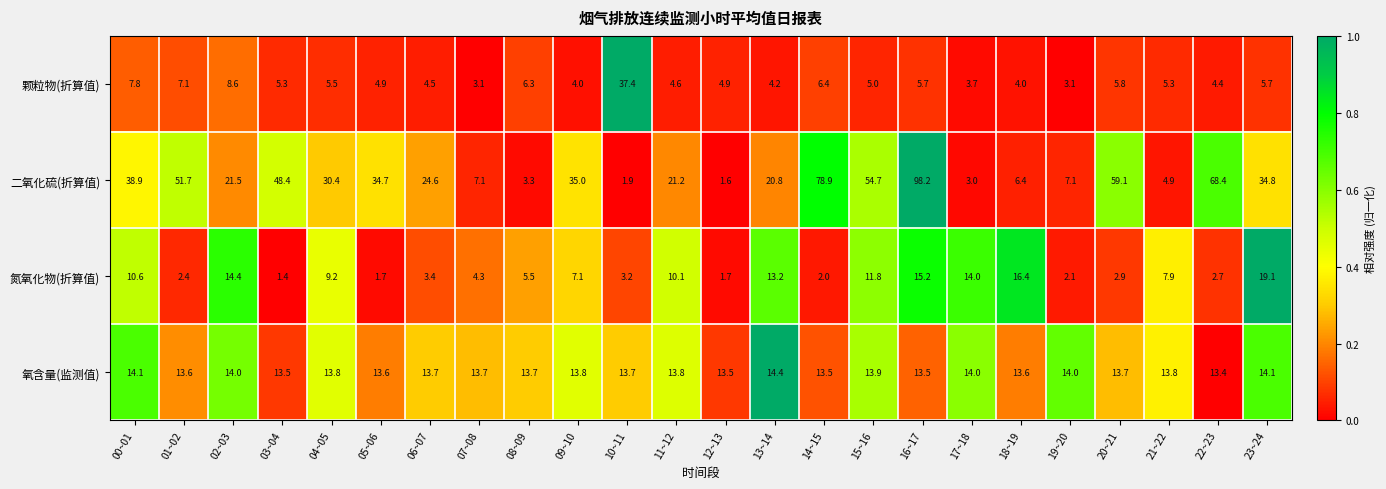

The 颗粒物(折算值) series shows 6.2 at 09~10. True or false?

False